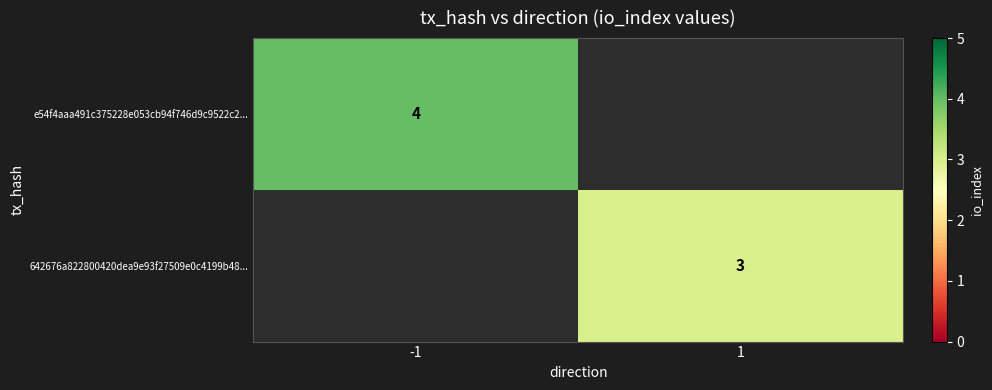

True or false: e54f4aaa491c375228e053cb94f746d9c9522c2... has a value of 2 at -1.

False